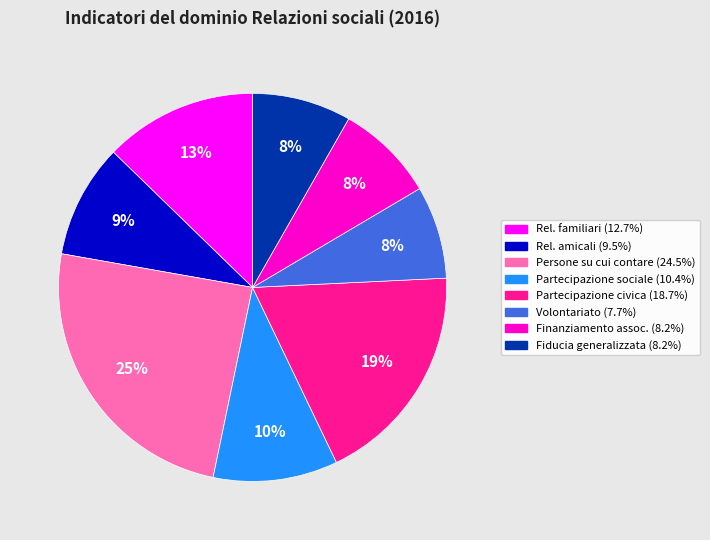

To the nearest percent, what is the difference between the largest and smallest slice percentages?

17%